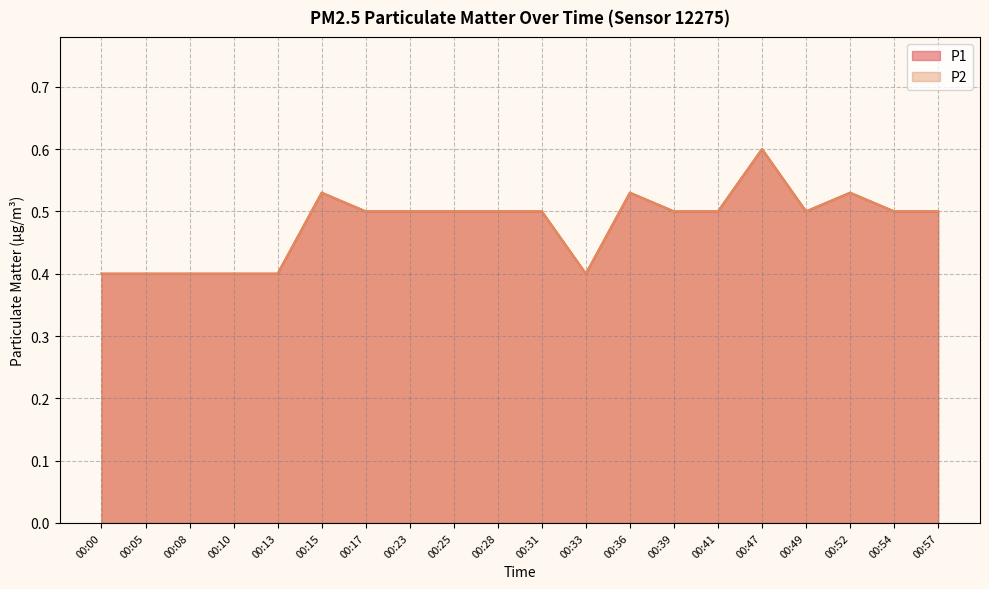

Between 00:52 and 00:15, which is larger?

00:52